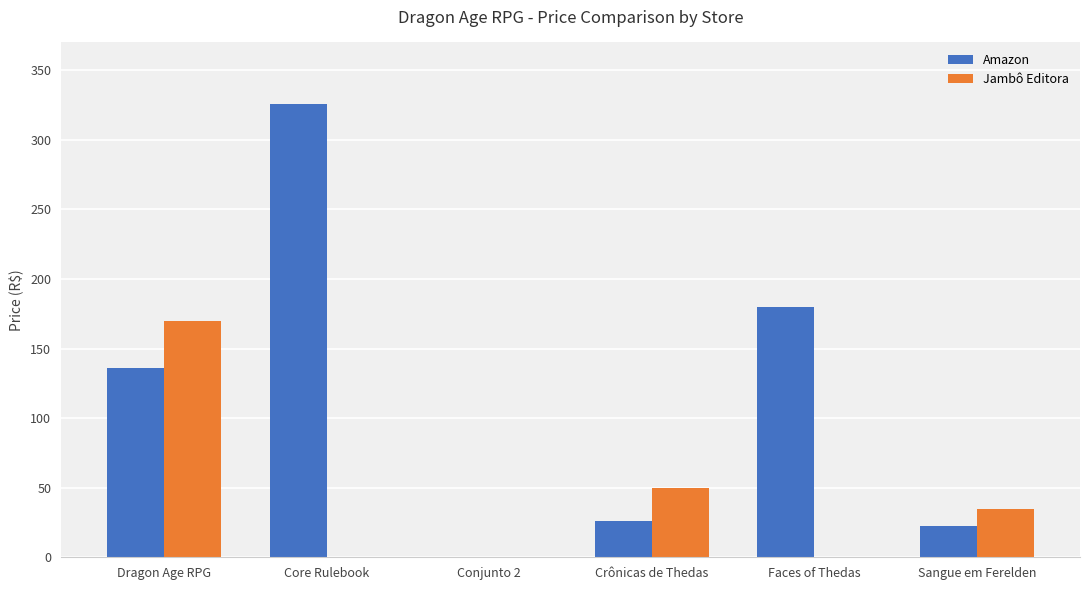

Which series changed the most between Conjunto 2 and Faces of Thedas?

Amazon